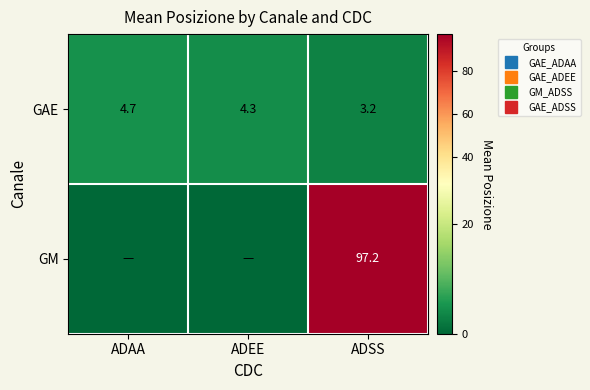

How many values in the GM series exceed 0?

1